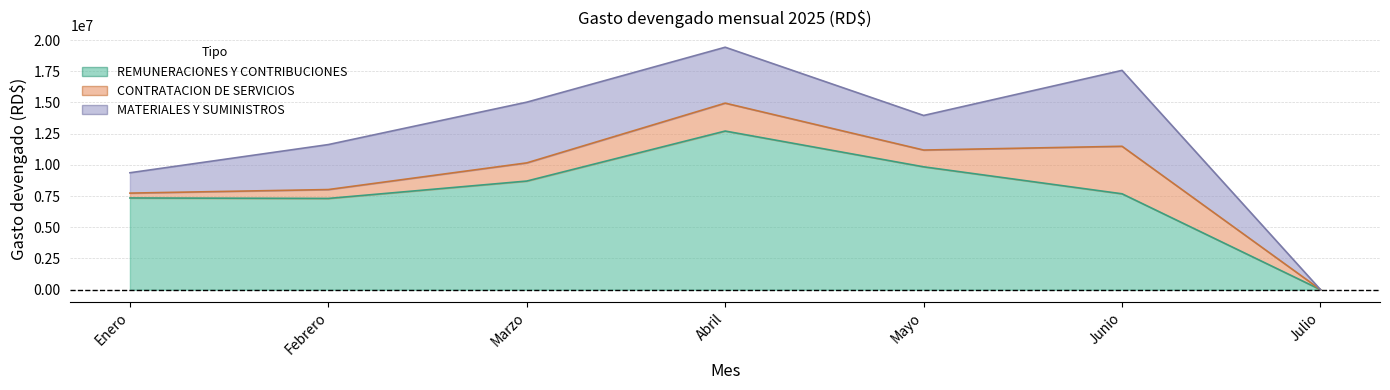

How many data points in MATERIALES Y SUMINISTROS are less than 3603949?

3